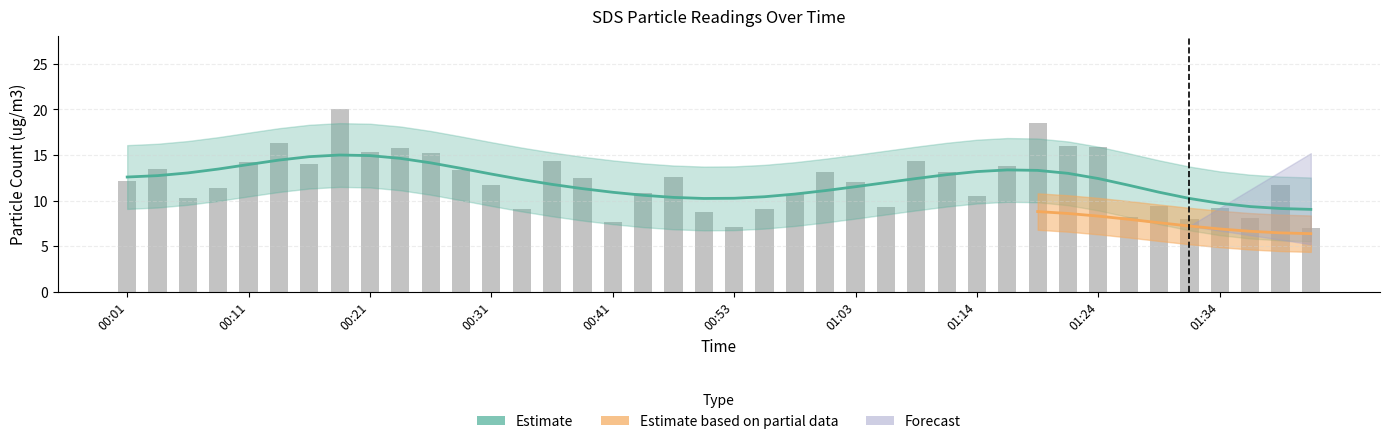

What is the label of the 21st bar from the right?

00:48